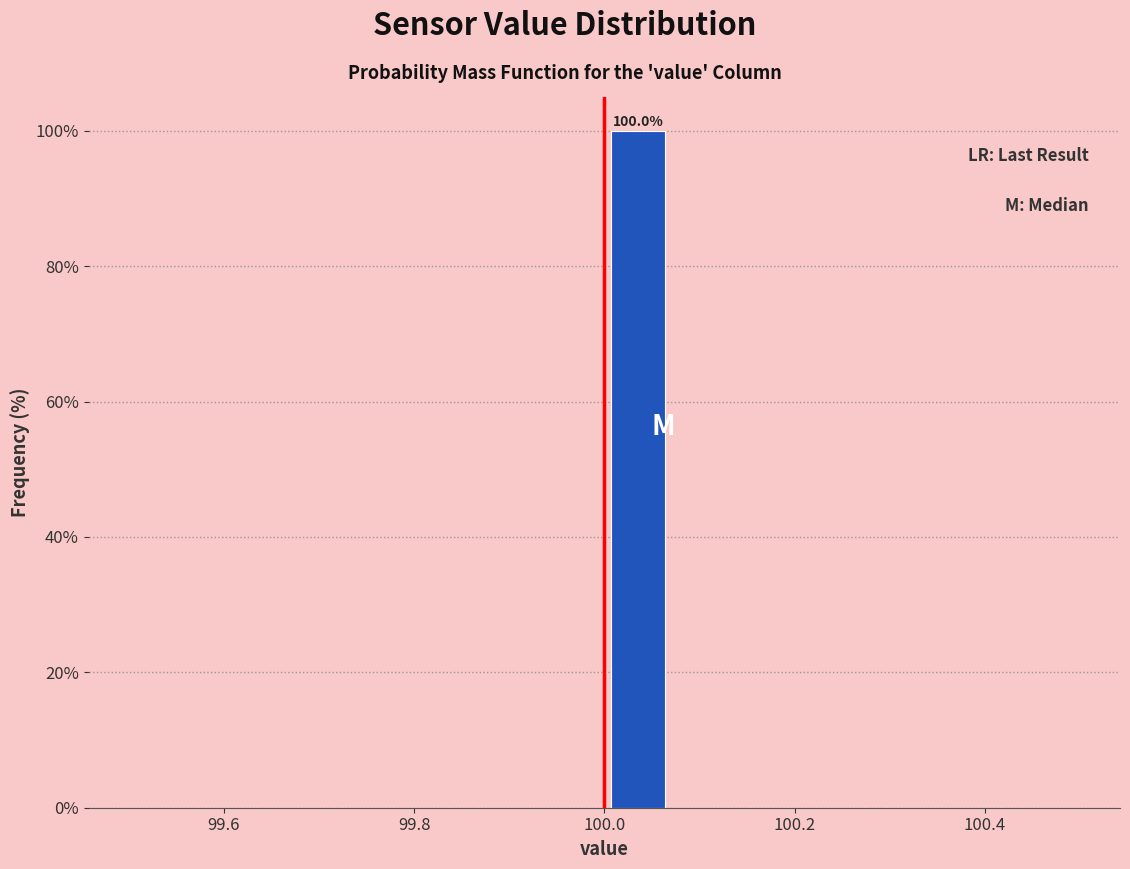

Around what value on the x-axis is the tallest bar? Give the approximate position of its centre, as read against the axis.

100.04